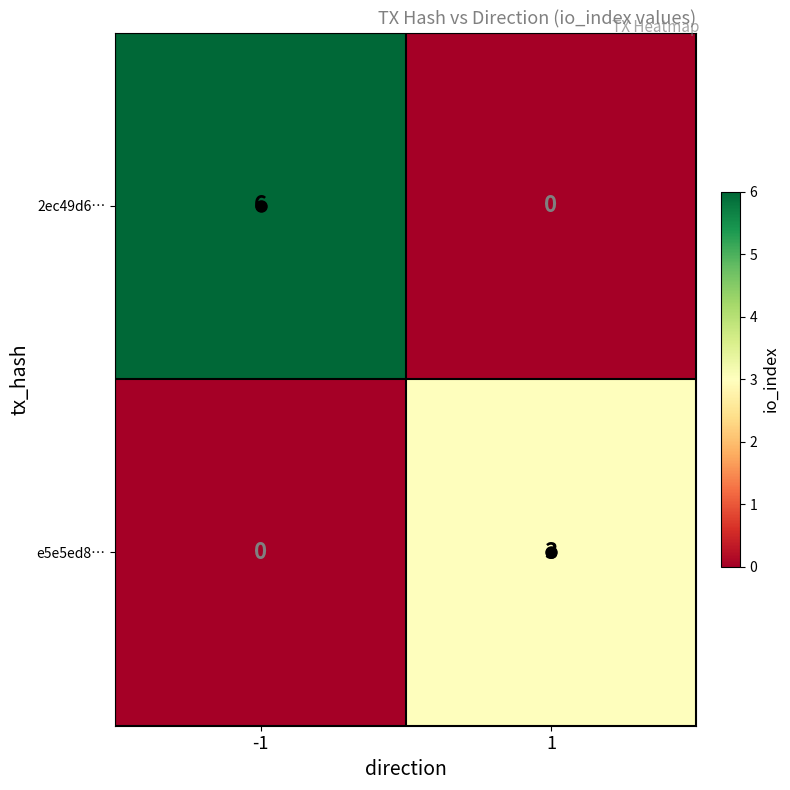

How many categories are shown in the chart?

2